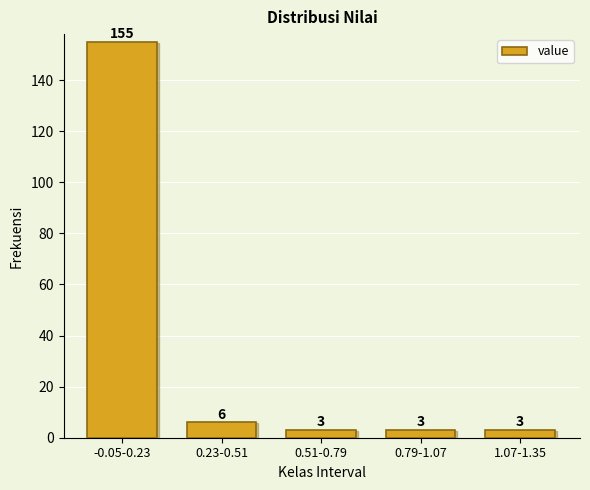

Reading left to right, extract all data points from this chart.

-0.05-0.23=155	0.23-0.51=6	0.51-0.79=3	0.79-1.07=3	1.07-1.35=3